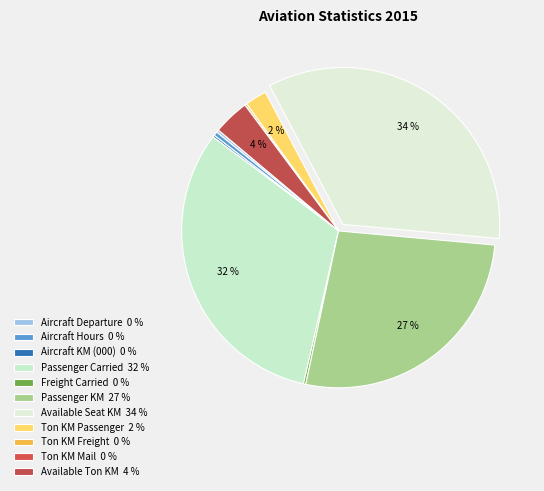

Combined, do Ton KM Passenger and Passenger Carried account for over 50%?

No